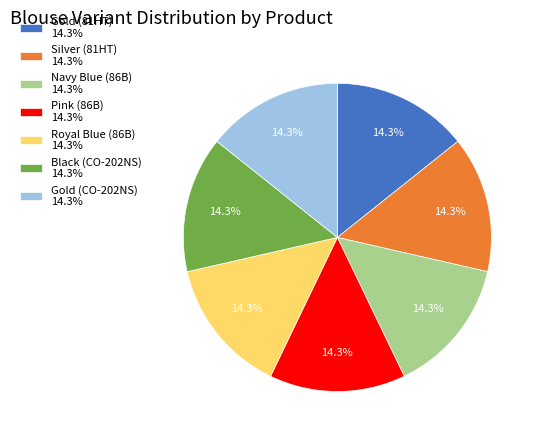

Do Black (CO-202NS) 14.3% and Royal Blue (86B) 14.3% together represent more than half of the pie?

No